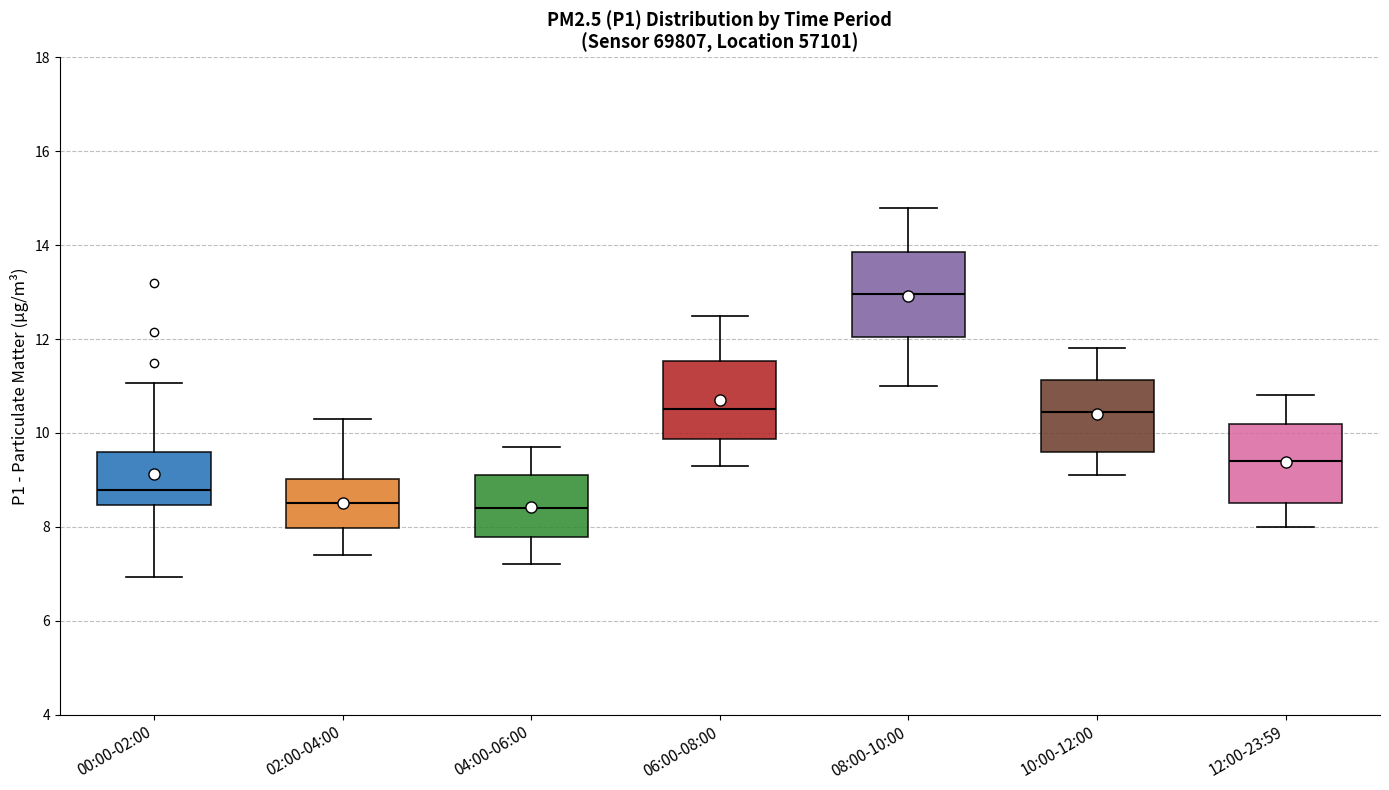

Where does the lower whisker of the box for 02:00-04:00 end on the y-axis? The values are not printed on the chart, so give them approximately, as read against the axis.

7.4